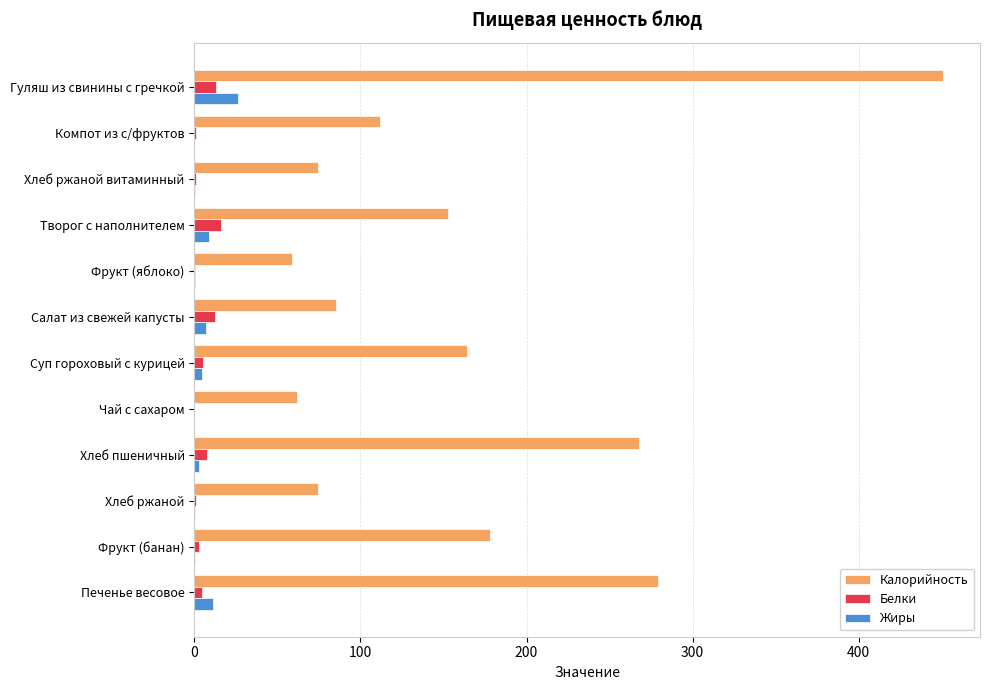

Where is Калорийность nearest to the value 254?

Хлеб пшеничный